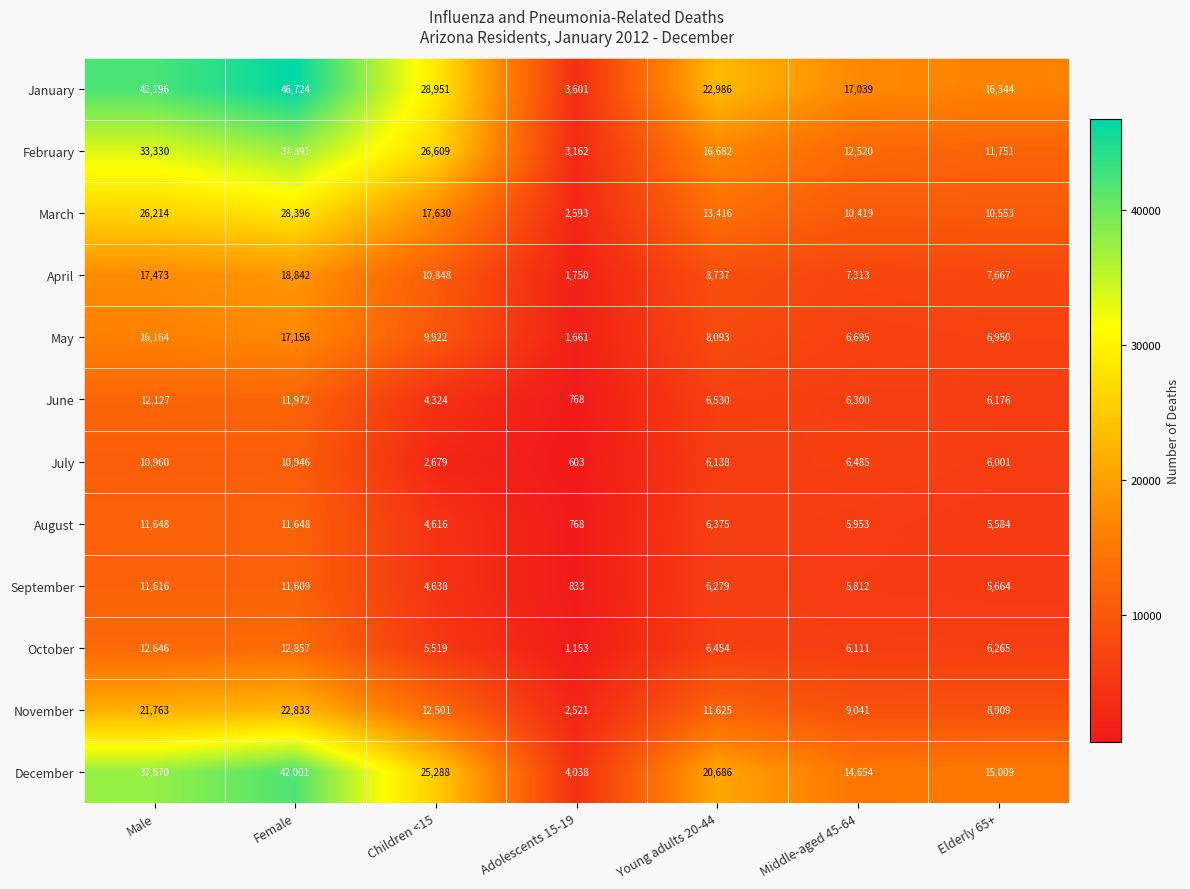

Which series has the widest spread of values?

January